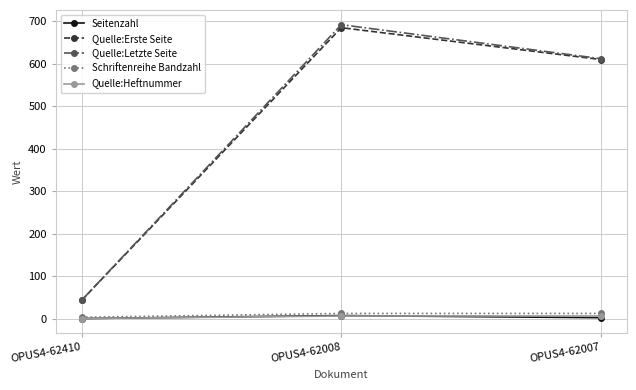

The value of Schriftenreihe Bandzahl at OPUS4-62008 is 13. True or false?

True